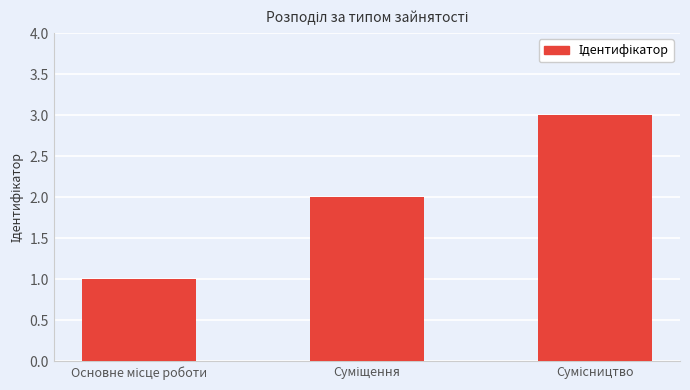

Count the values in the range 1 to 3.

3